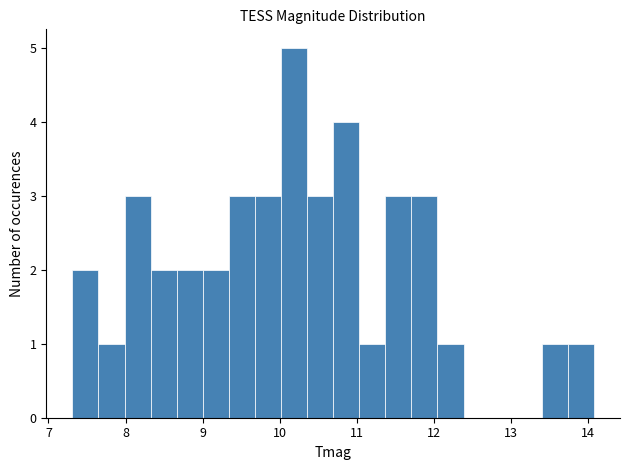

Around what value on the x-axis is the tallest bar? Give the approximate position of its centre, as read against the axis.

10.2